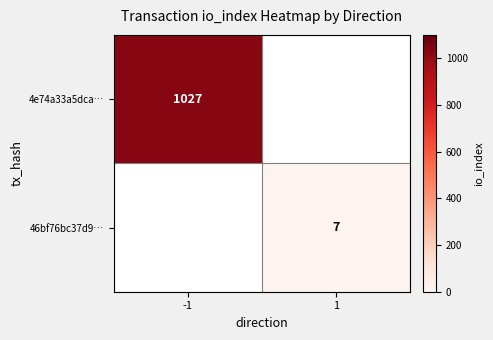

The 4e74a33a5dca… series shows 438 at -1. True or false?

False